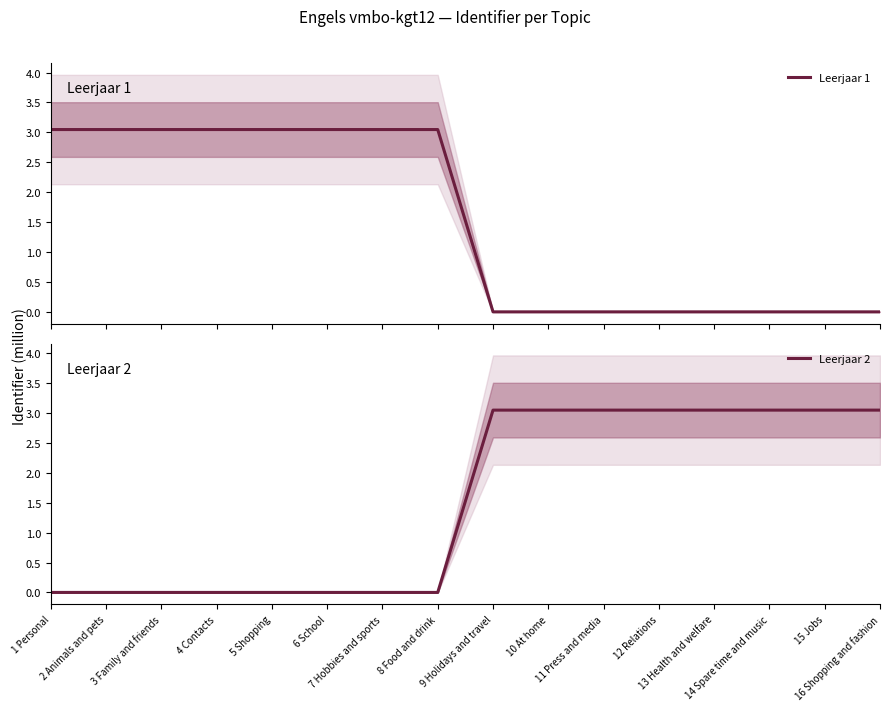

True or false: Leerjaar 1 and Leerjaar 2 intersect in this chart.

True